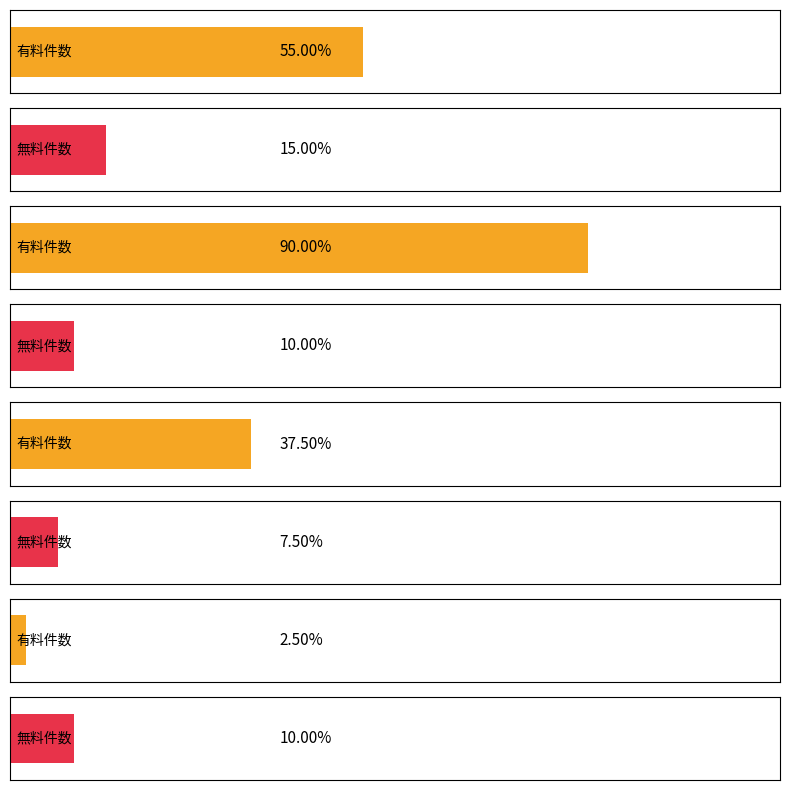

Does the chart contain any negative values?

No